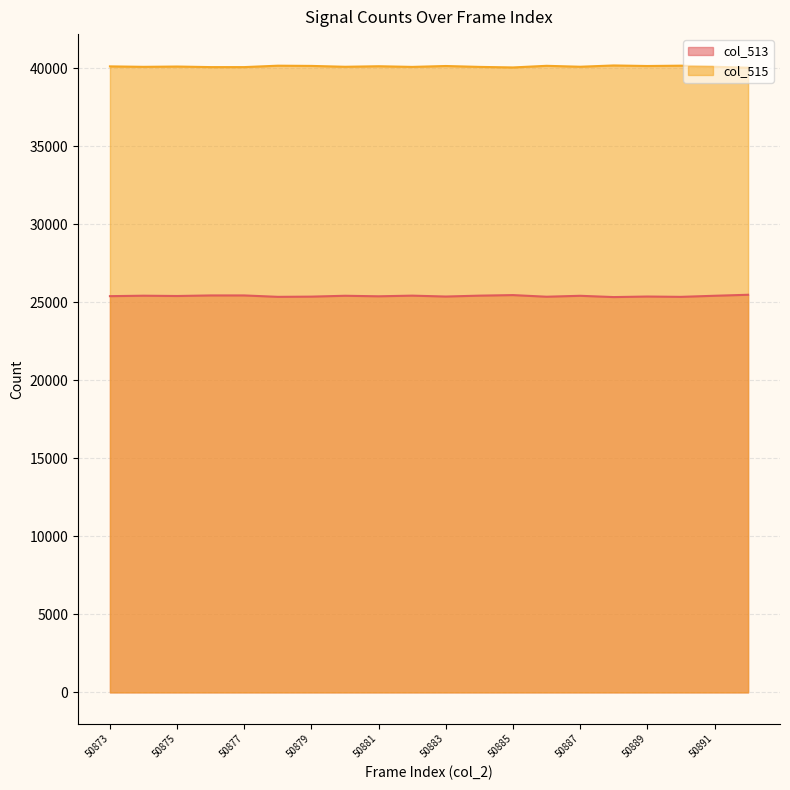

Reading right to left, transcribe all the data shown in this chart.

col_513: 25491	25427	25357	25378	25343	25425	25366	25470	25435	25378	25435	25393	25427	25372	25358	25448	25448	25412	25431	25402
col_515: 40044	40108	40178	40157	40192	40110	40169	40065	40100	40157	40100	40142	40108	40163	40177	40087	40087	40123	40104	40133